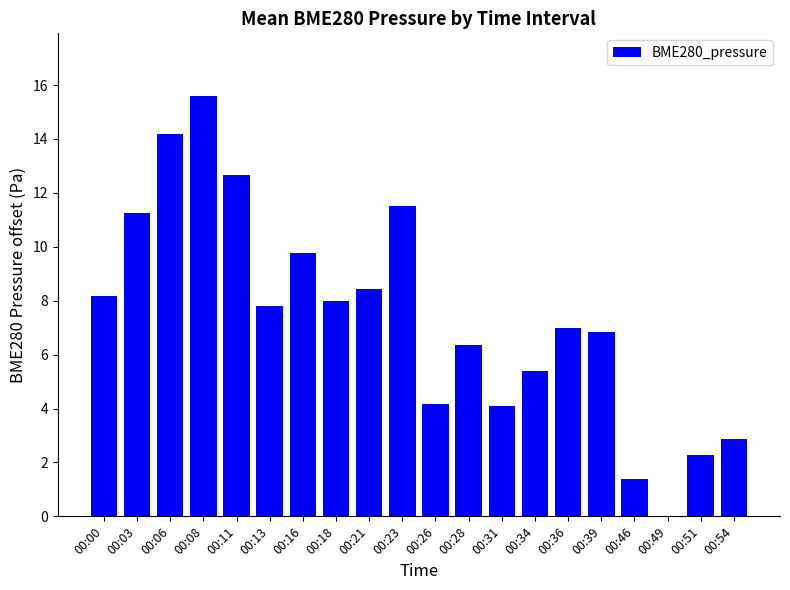

Which category has the highest value across all series?

00:08